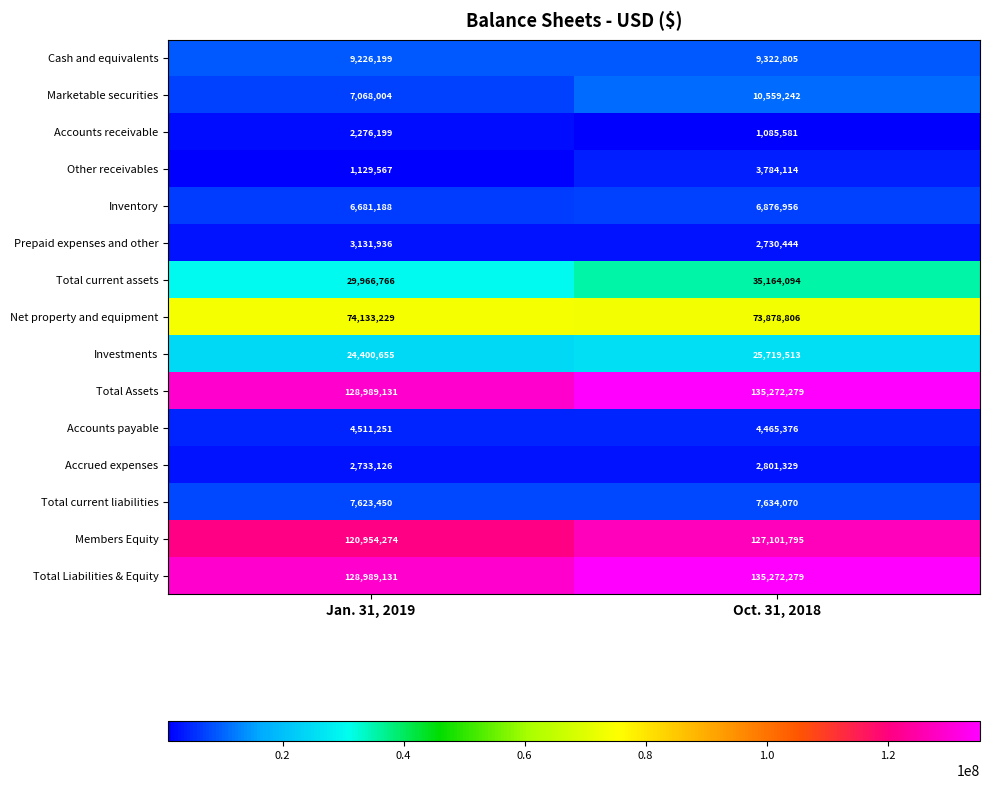

What is the difference between the highest and lowest values at Jan. 31, 2019?

127859564